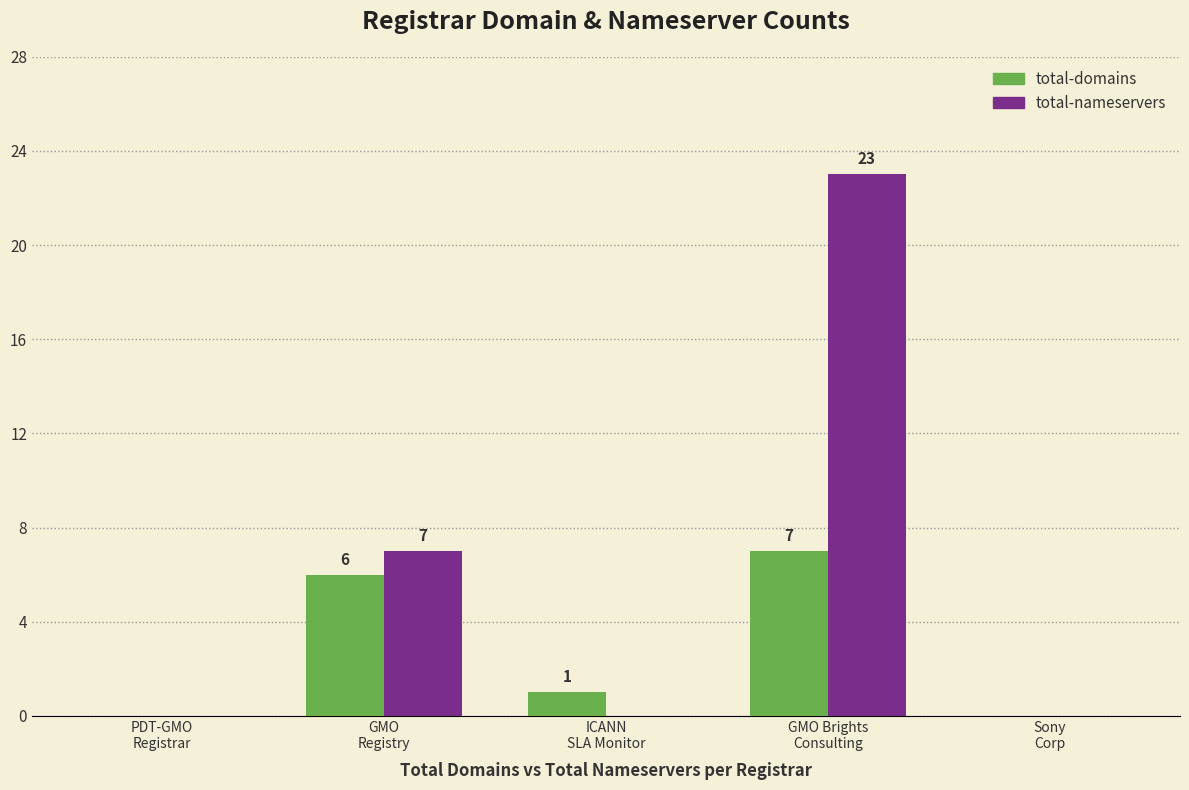

What is the maximum value for total-nameservers?

23